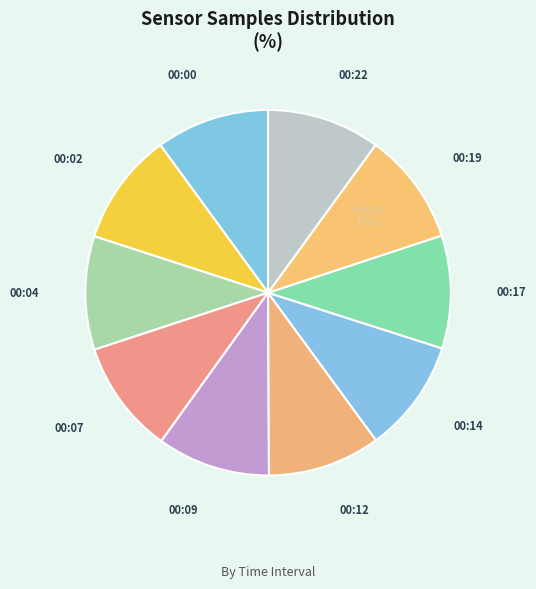

How many segments does this pie chart have?

10